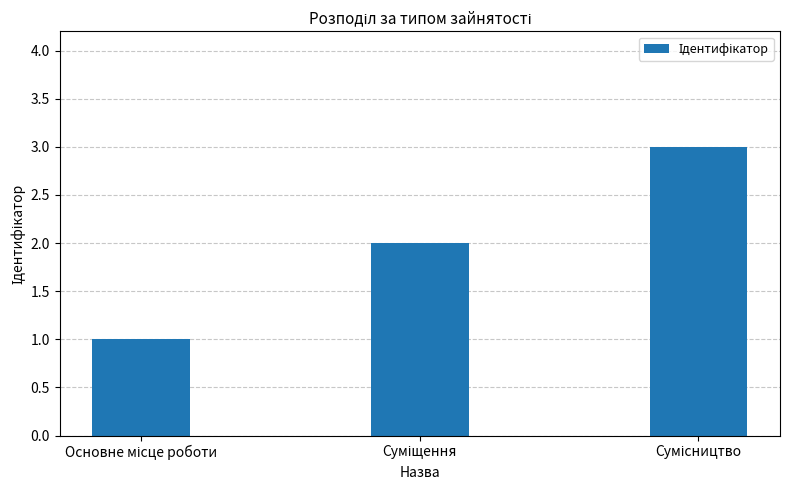

What is the maximum value shown in the chart?

3